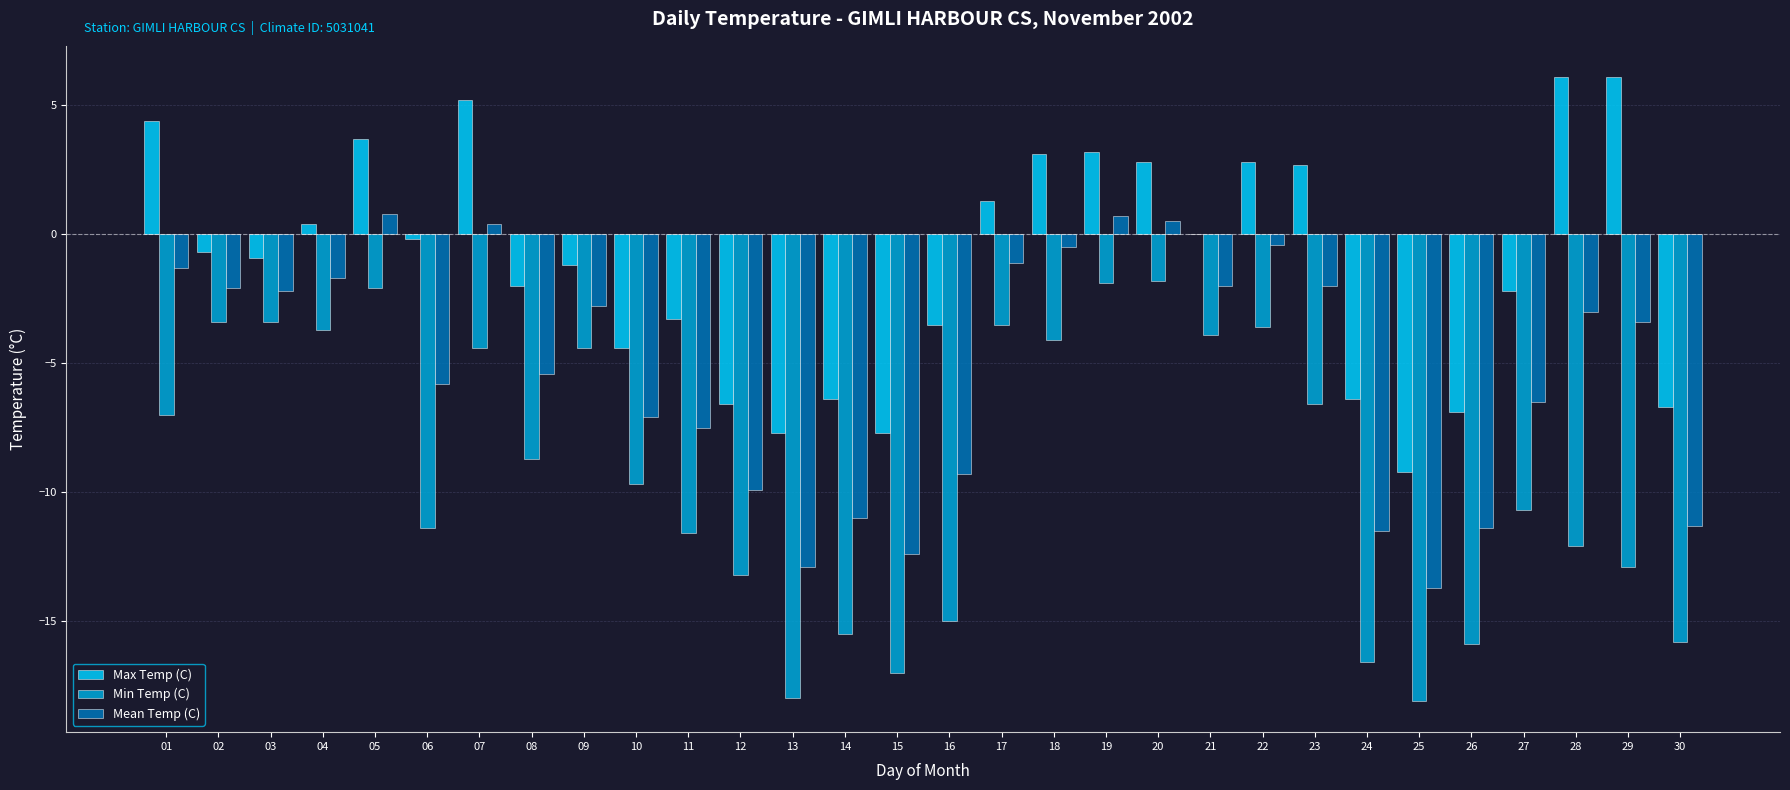

The value of Max Temp (C) at 20 is 2.8. True or false?

True